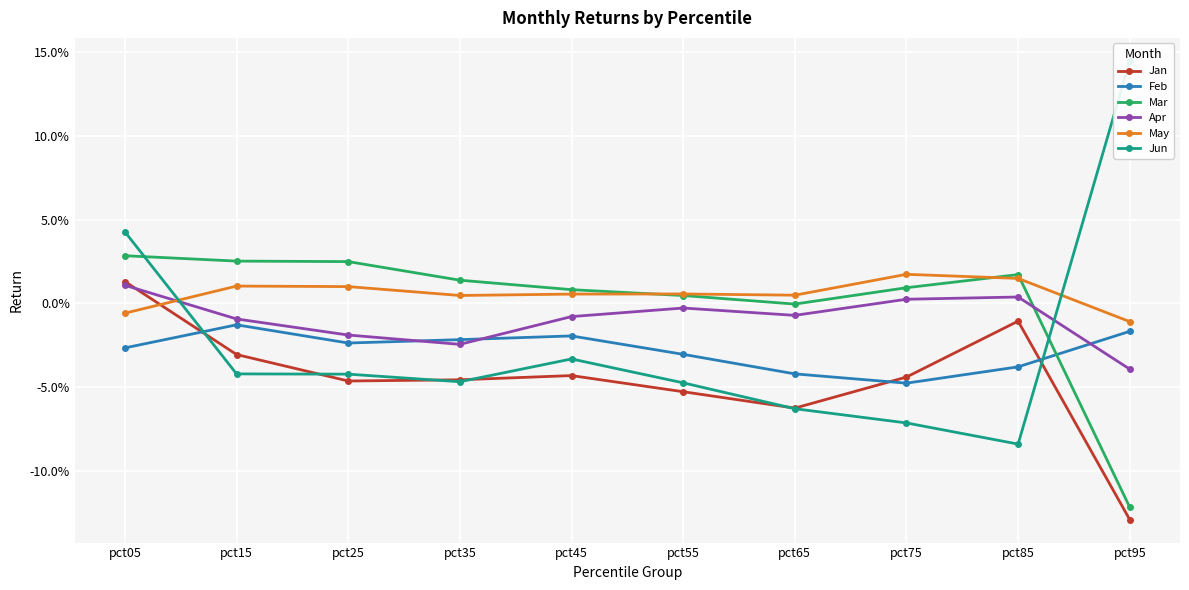

True or false: May has more than 1 points higher than both neighbors.

True